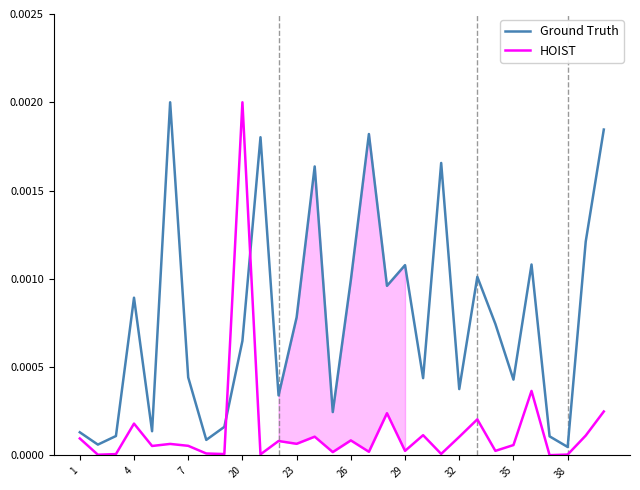

Is the value of Ground Truth at 35 greater than the value of HOIST at 1?

Yes